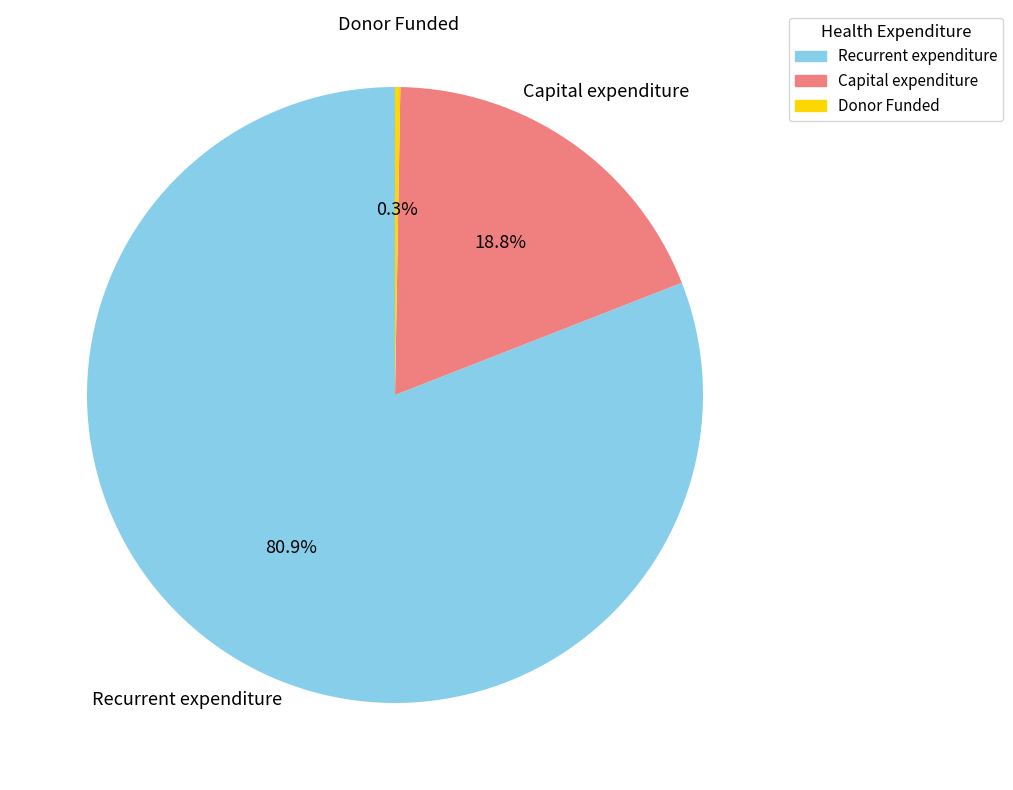

What portion of the pie excludes Recurrent expenditure?

19.1%